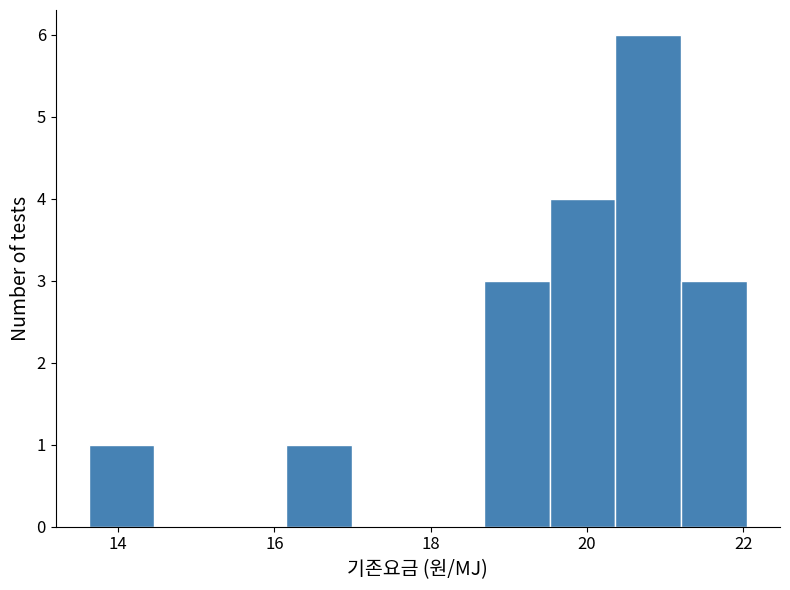

What is the height of the bar covering 19.6 to 20.4 on the x-axis? Neither the bar edges nor the heights are printed on the chart, so give them approximately, as read against the axes.

4